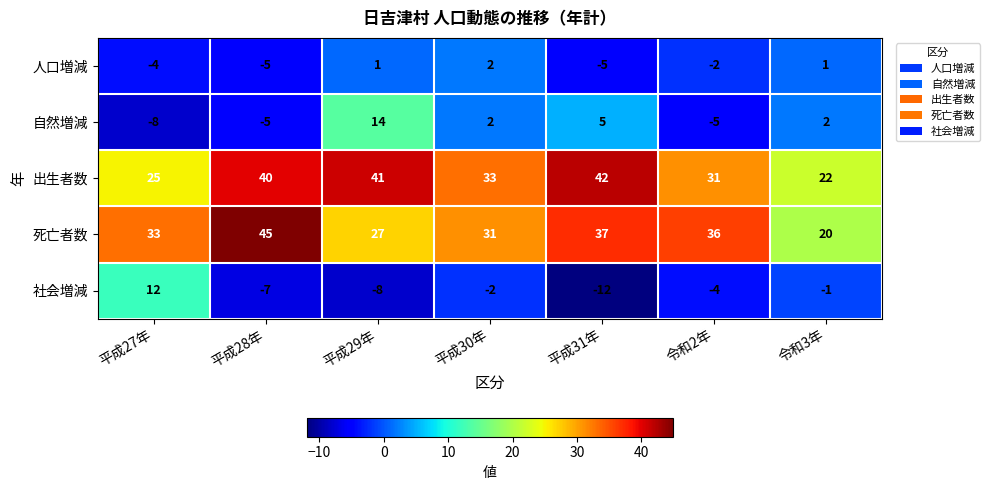

What is the maximum value shown in the chart?

45